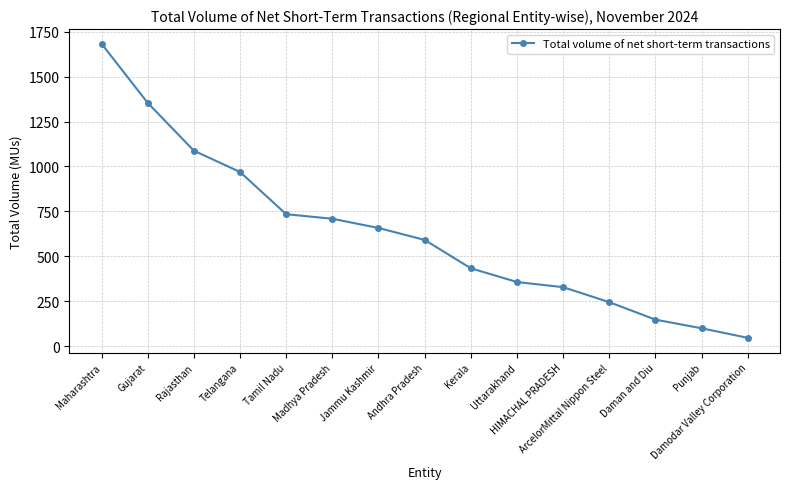

Where does the data first go above 591?

Maharashtra